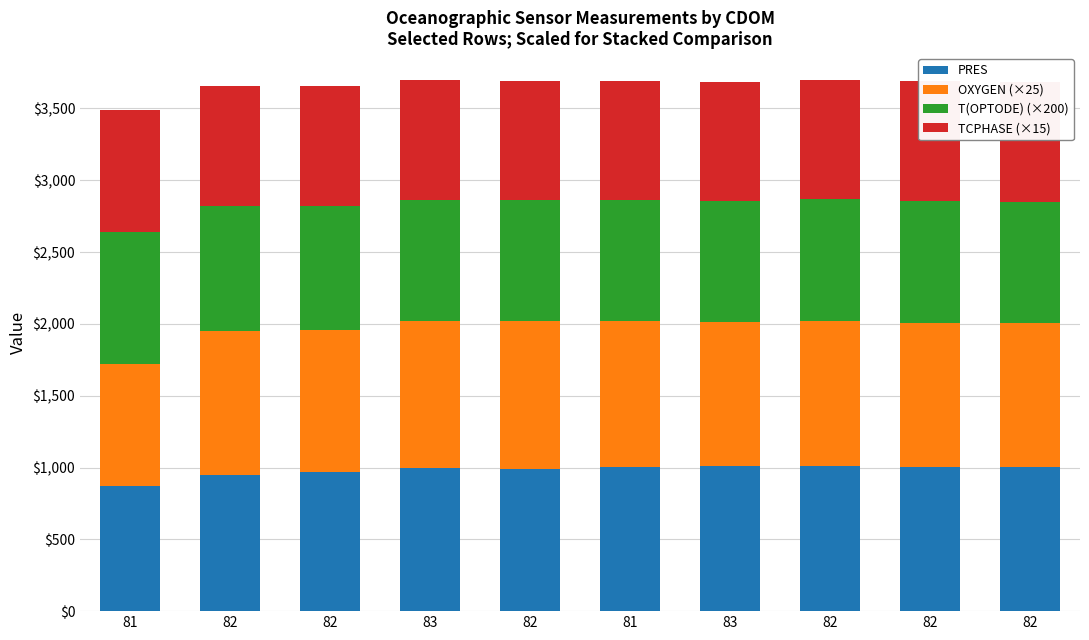

Rank the series by their maximum value, from lowest to highest.

TCPHASE (×15), T(OPTODE) (×200), PRES, OXYGEN (×25)